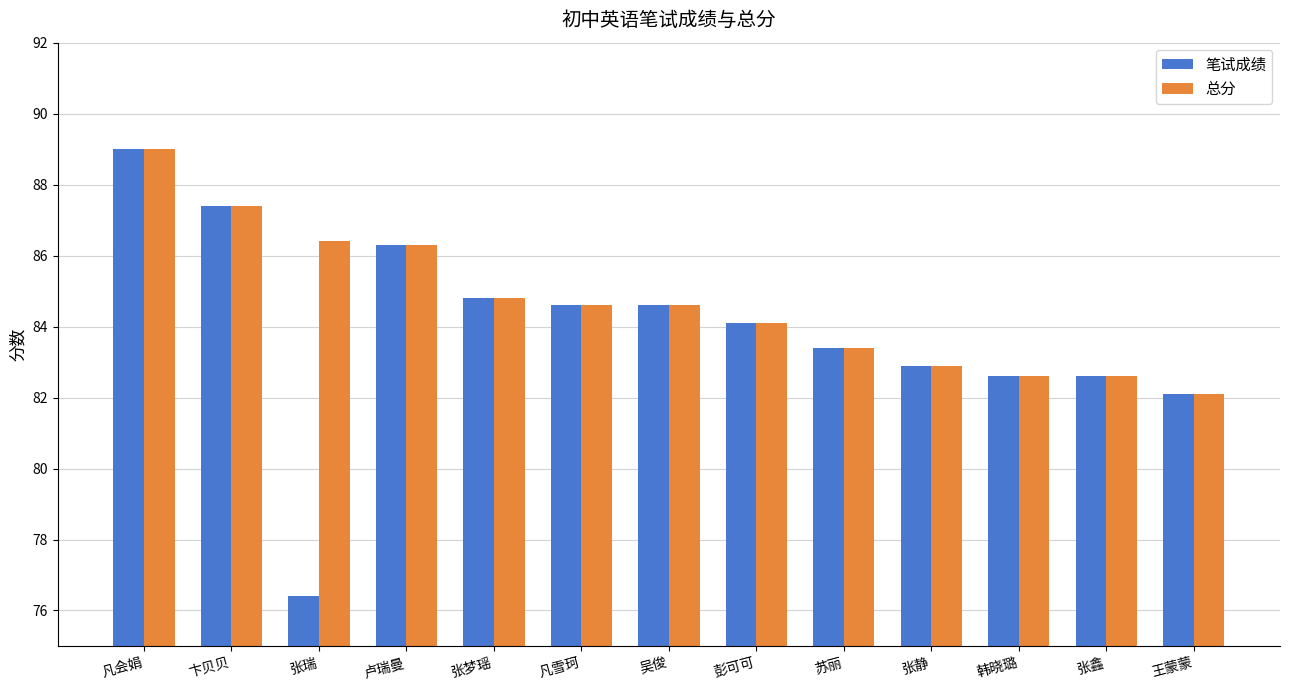

Are the bars horizontal?

No